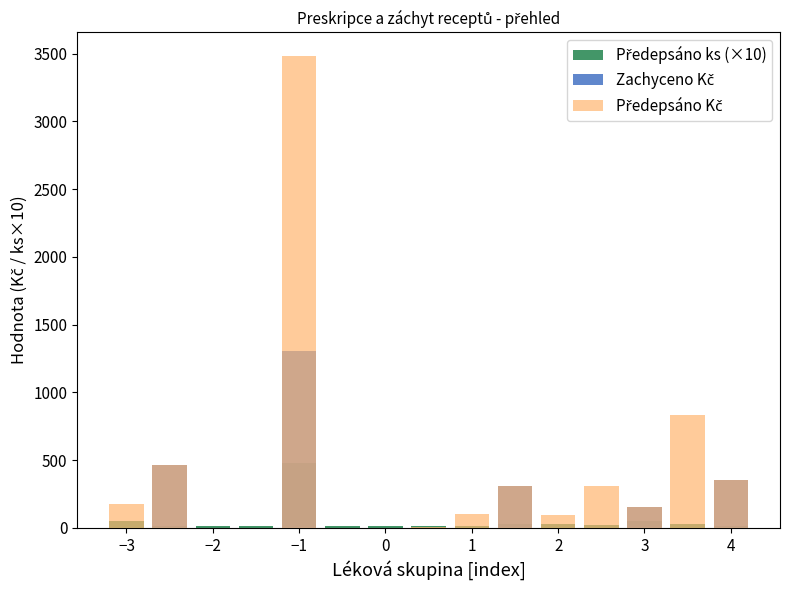

What is the lowest value of the Předepsáno ks (×10) series?

10.0